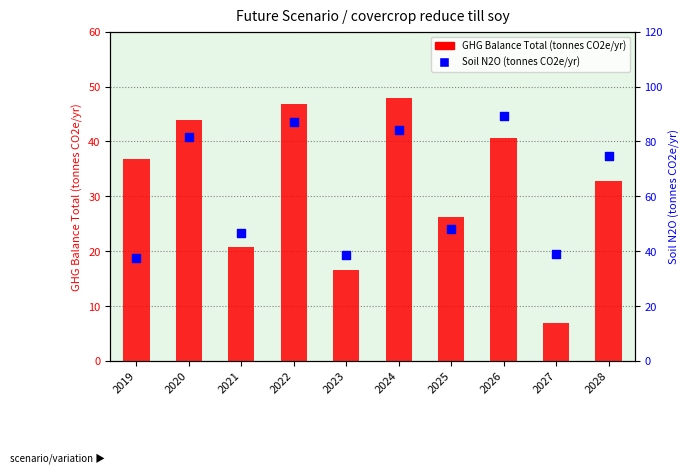

At how many categories does at least one series exceed 15?

10